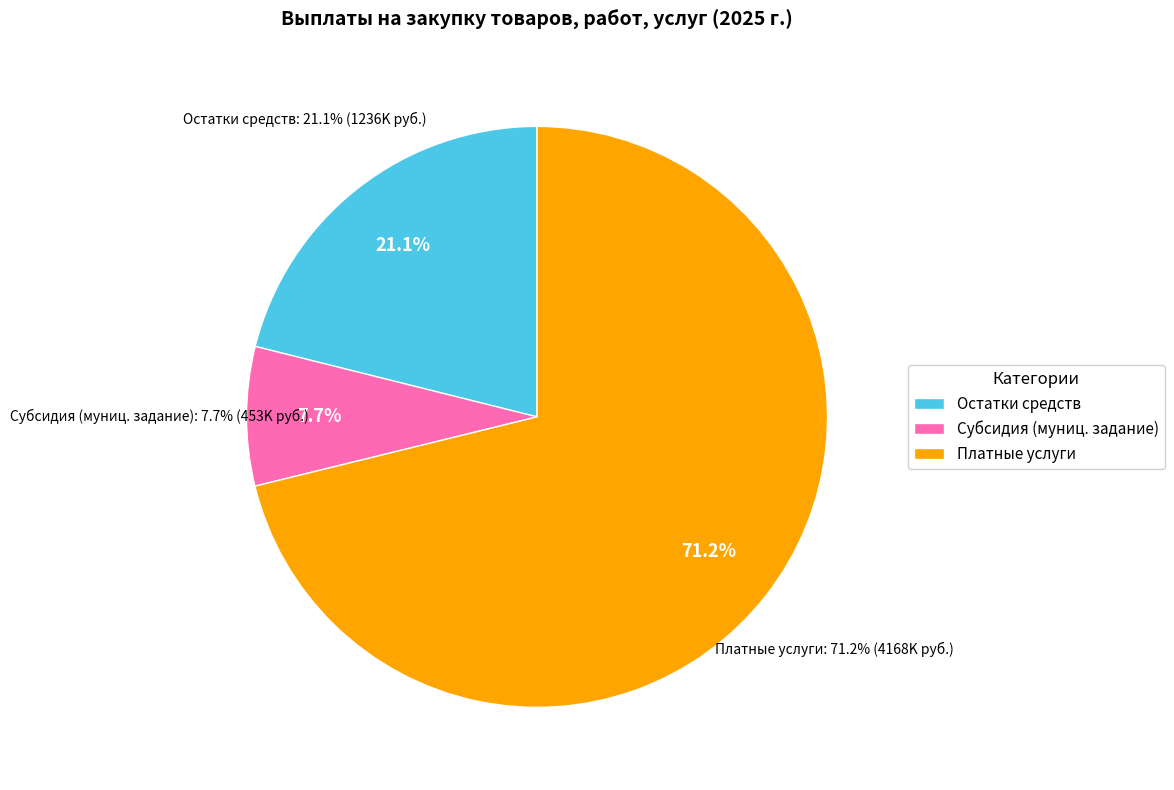

Does остатки неиспользованных средств account for over 50% of the chart?

No